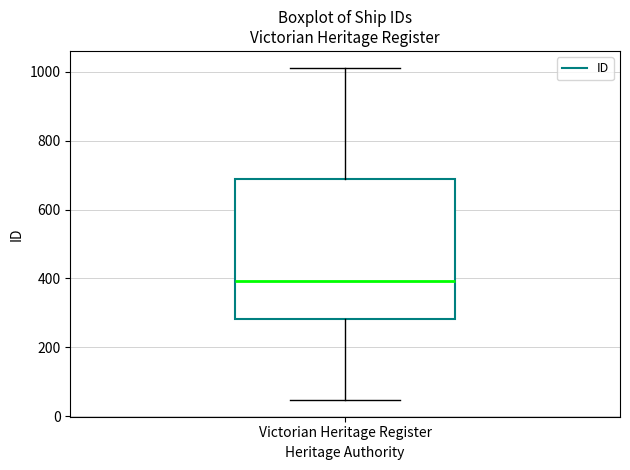

Transcribe this box plot: give where the median line is, the range the box spans, and where the two whiskers end, as read against the y-axis. The values are not printed on the chart, so give them approximately, as read against the axis.

median 400, box 280 to 700, whiskers 40 to 1020